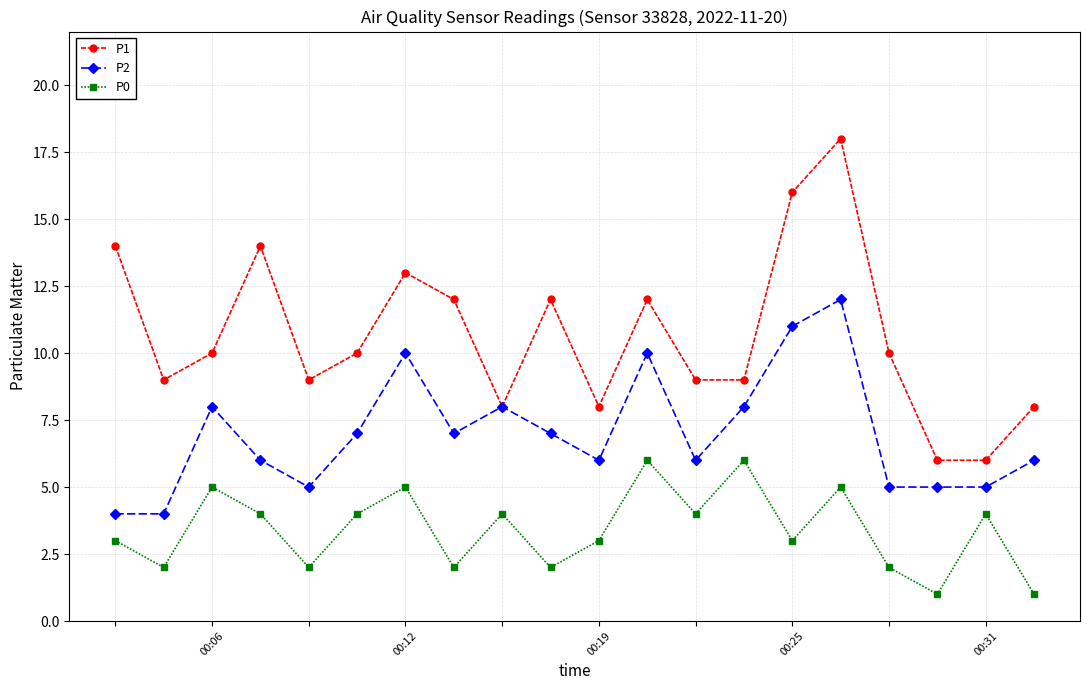

Rank the series by their maximum value, from highest to lowest.

P1, P2, P0